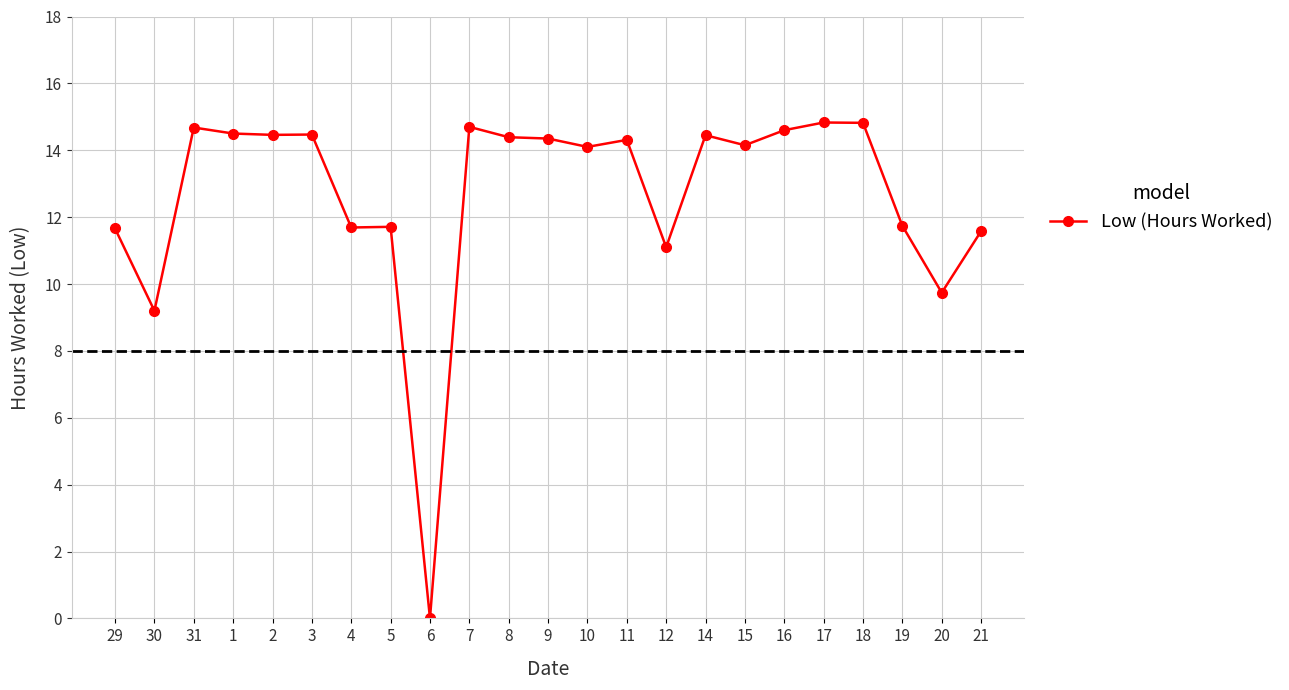

What is the ratio of the value at 29 to the value at 7?

0.8